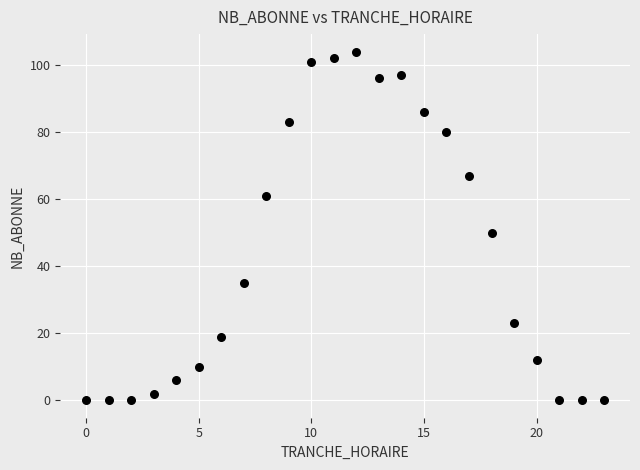

What is the range of X values (max minus min)?

23